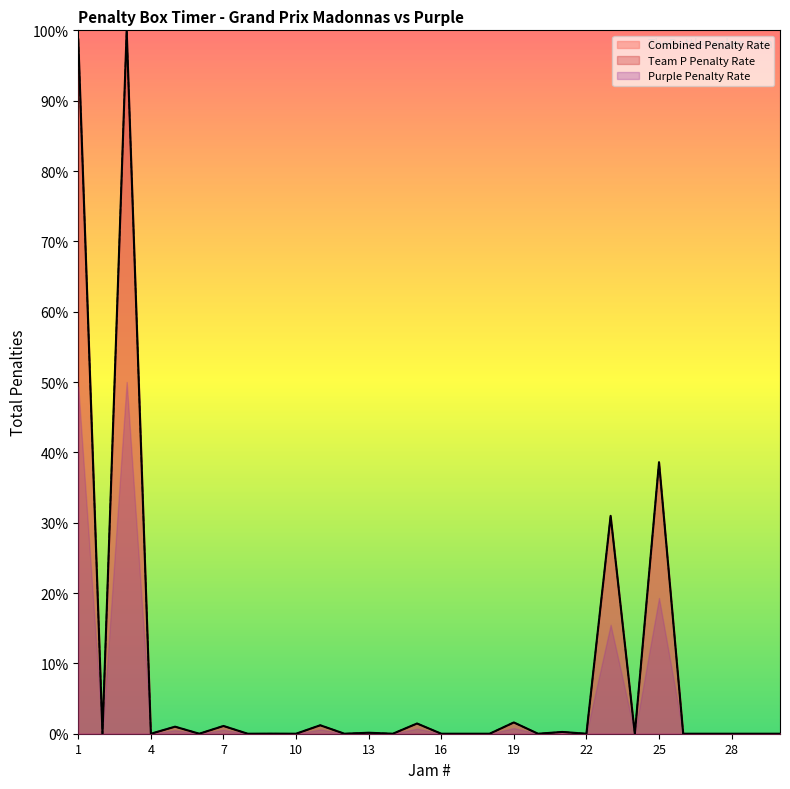

Does the chart display data point markers on the line(s)?

No